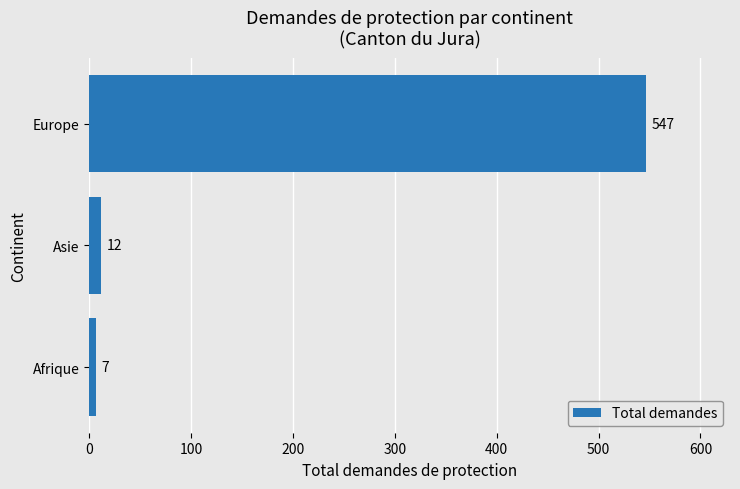

At which label is the value closest to 277?

Asie